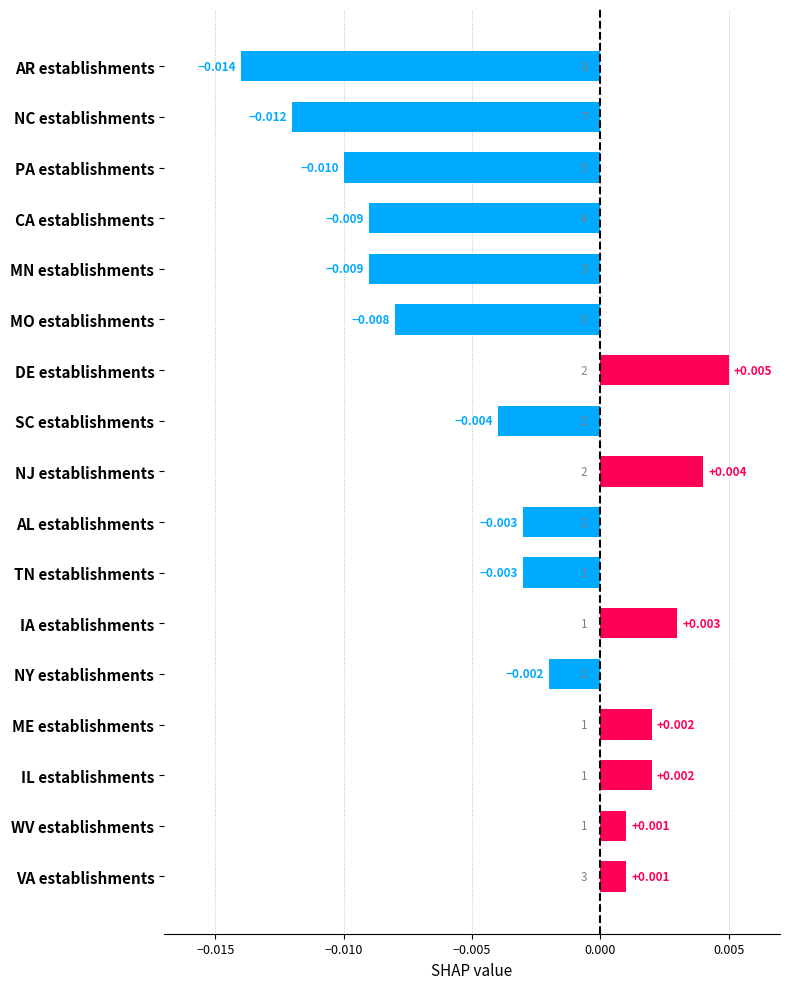

What is the label of the 13th bar from the top?

NY establishments